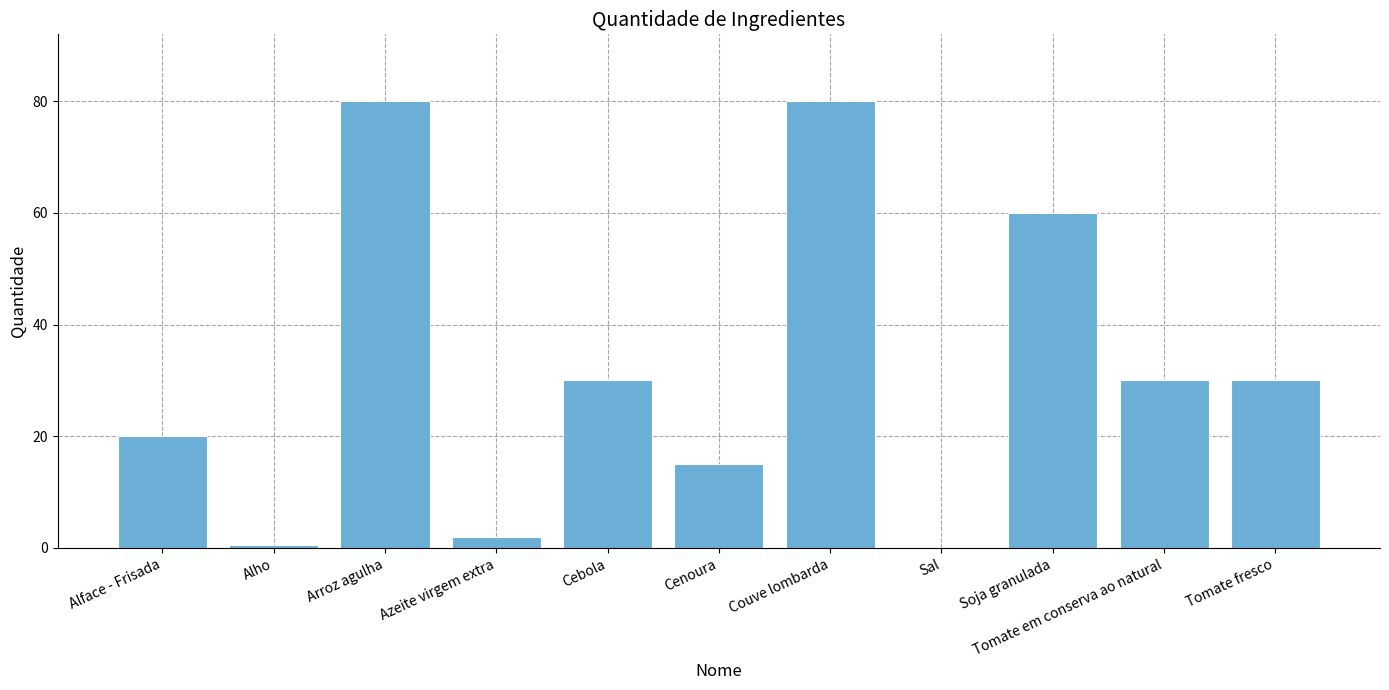

The chart shows a value of 0.5 at Alho. True or false?

True